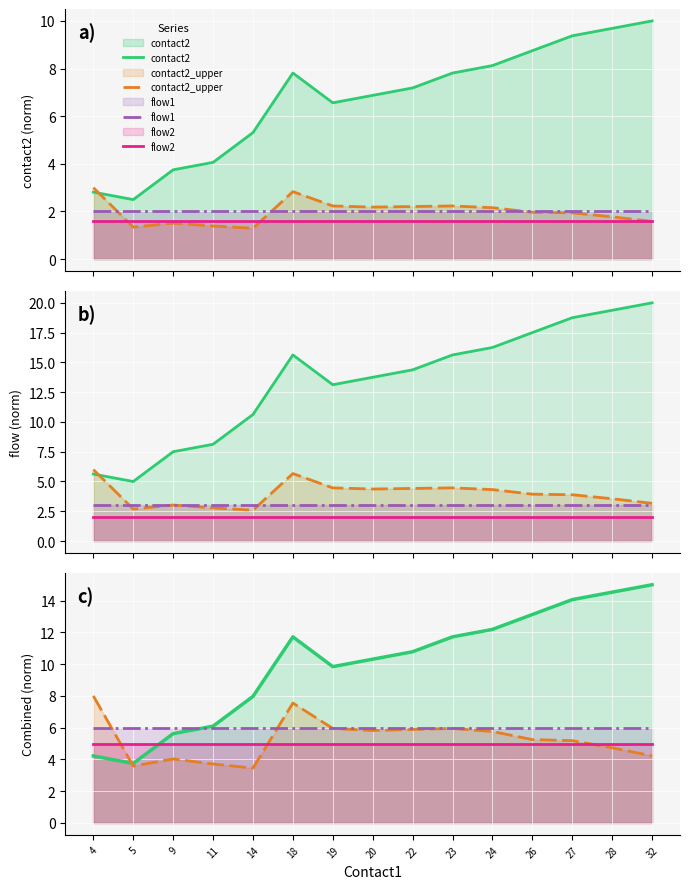

What is the total value across all series at 23?

28.7